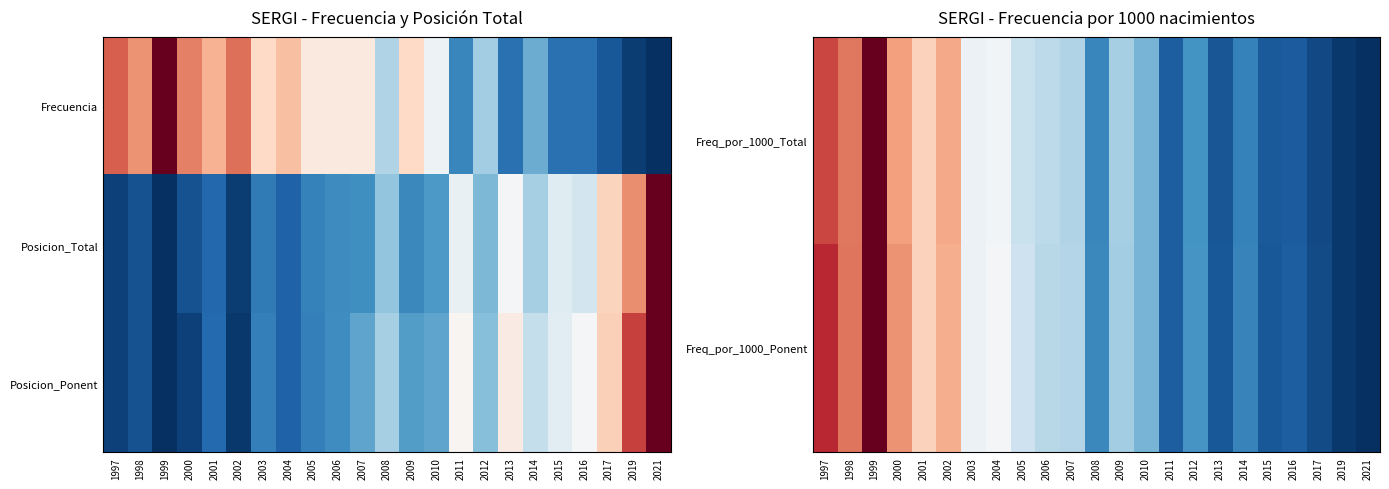

At which label does Freq_por_1000_Ponent reach its minimum?

2021